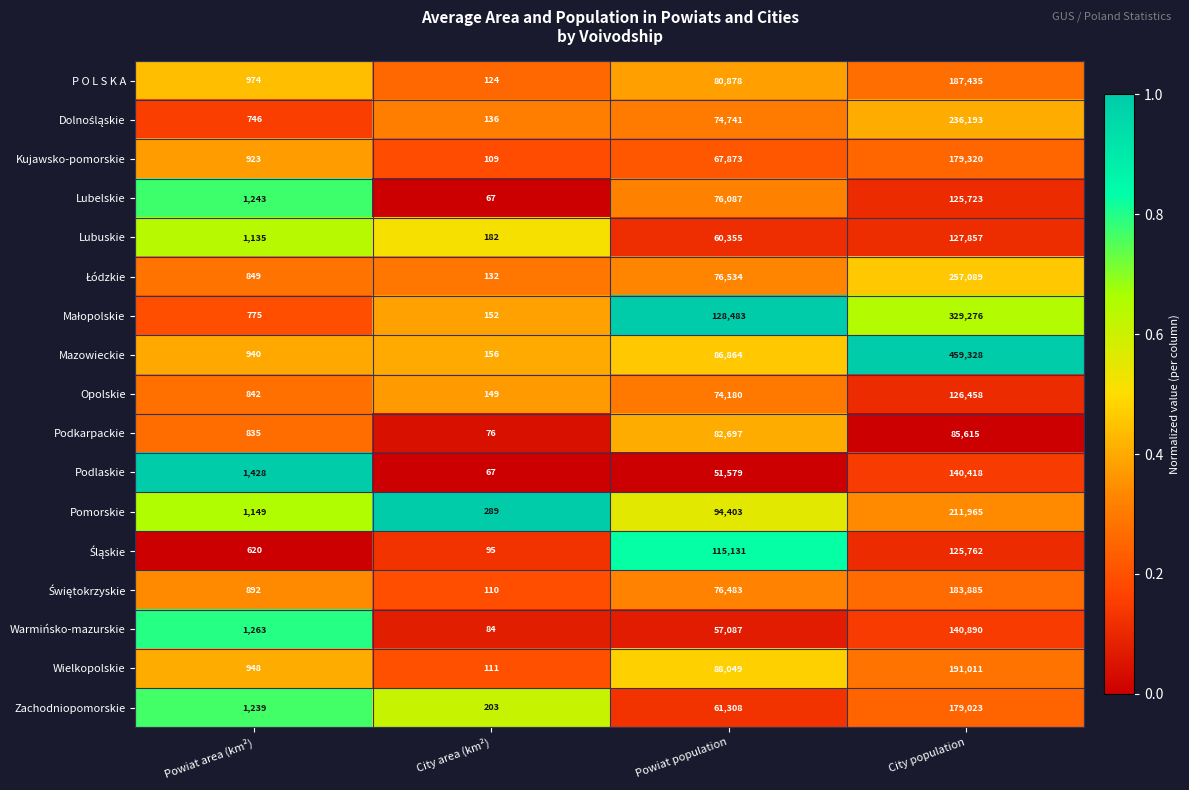

Rank the categories by Opolskie value from lowest to highest.

City area (km²), Powiat area (km²), Powiat population, City population